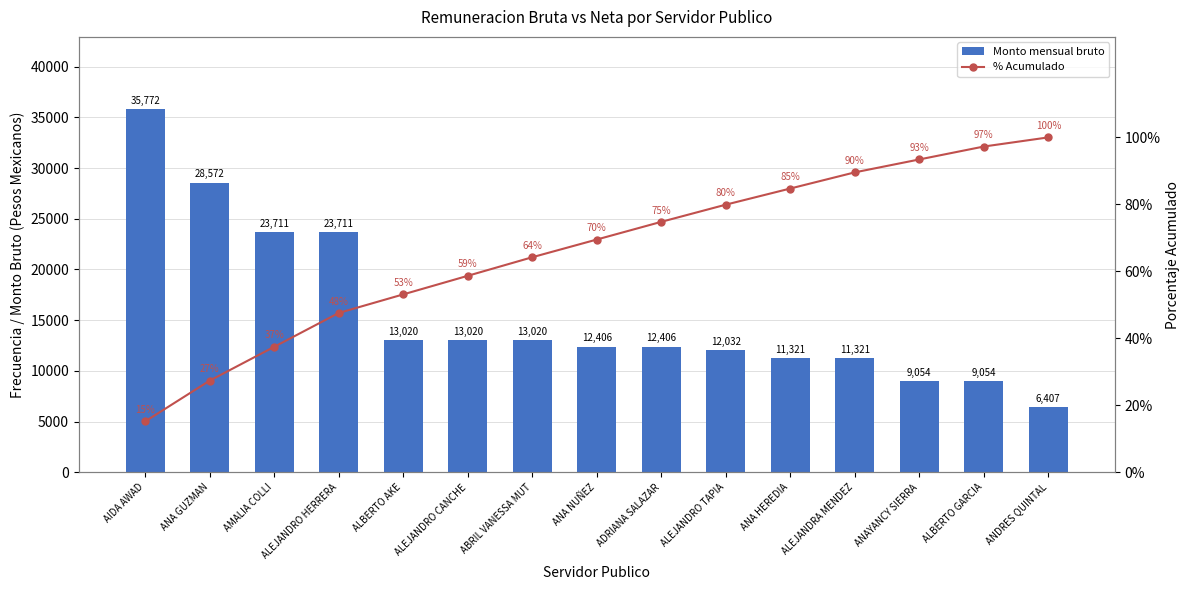

What is the sum of all Monto mensual bruto values?

234834.0